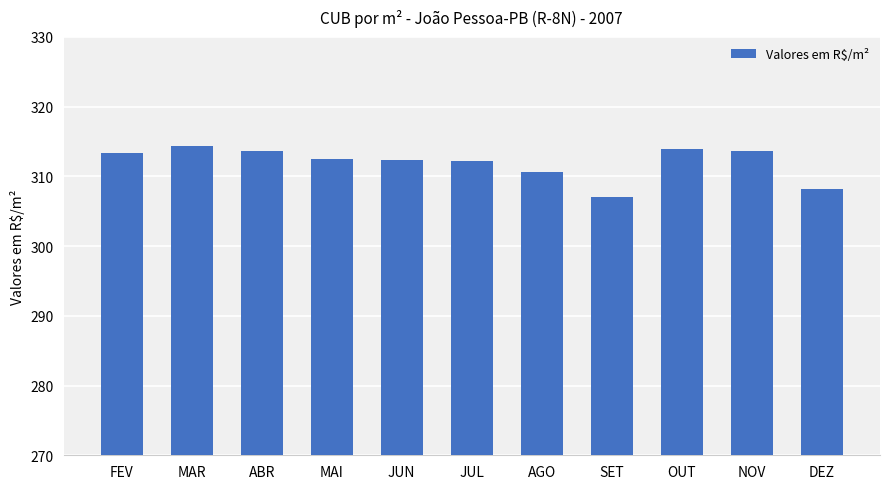

True or false: the data shows 553.8 at NOV.

False